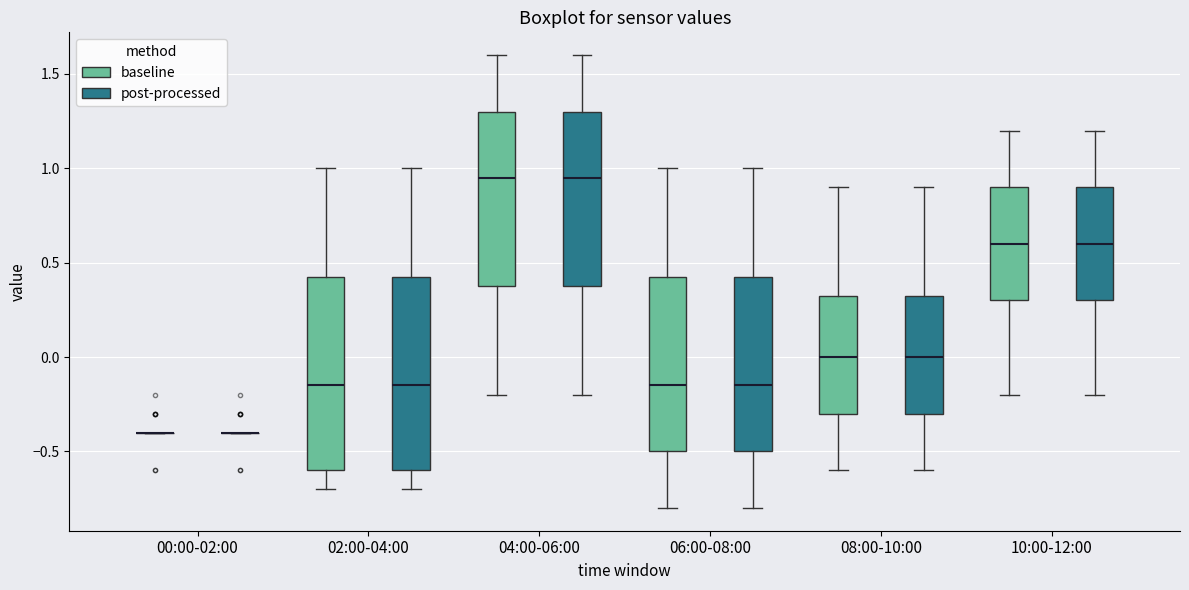

Reading left to right, read every box against the y-axis: the position of its median line, the range the box covers, and the ends of its whiskers. The values are not printed on the chart, so give them approximately, as read against the axis.

00:00-02:00 (baseline): box collapsed to a line at -0.40, whiskers -0.40 to -0.40
00:00-02:00 (post-processed): box collapsed to a line at -0.40, whiskers -0.40 to -0.40
02:00-04:00 (baseline): median -0.15, box -0.60 to 0.45, whiskers -0.70 to 1.00
02:00-04:00 (post-processed): median -0.15, box -0.60 to 0.45, whiskers -0.70 to 1.00
04:00-06:00 (baseline): median 0.95, box 0.40 to 1.30, whiskers -0.20 to 1.60
04:00-06:00 (post-processed): median 0.95, box 0.40 to 1.30, whiskers -0.20 to 1.60
06:00-08:00 (baseline): median -0.15, box -0.50 to 0.45, whiskers -0.80 to 1.00
06:00-08:00 (post-processed): median -0.15, box -0.50 to 0.45, whiskers -0.80 to 1.00
08:00-10:00 (baseline): median 0.00, box -0.30 to 0.35, whiskers -0.60 to 0.90
08:00-10:00 (post-processed): median 0.00, box -0.30 to 0.35, whiskers -0.60 to 0.90
10:00-12:00 (baseline): median 0.60, box 0.30 to 0.90, whiskers -0.20 to 1.20
10:00-12:00 (post-processed): median 0.60, box 0.30 to 0.90, whiskers -0.20 to 1.20